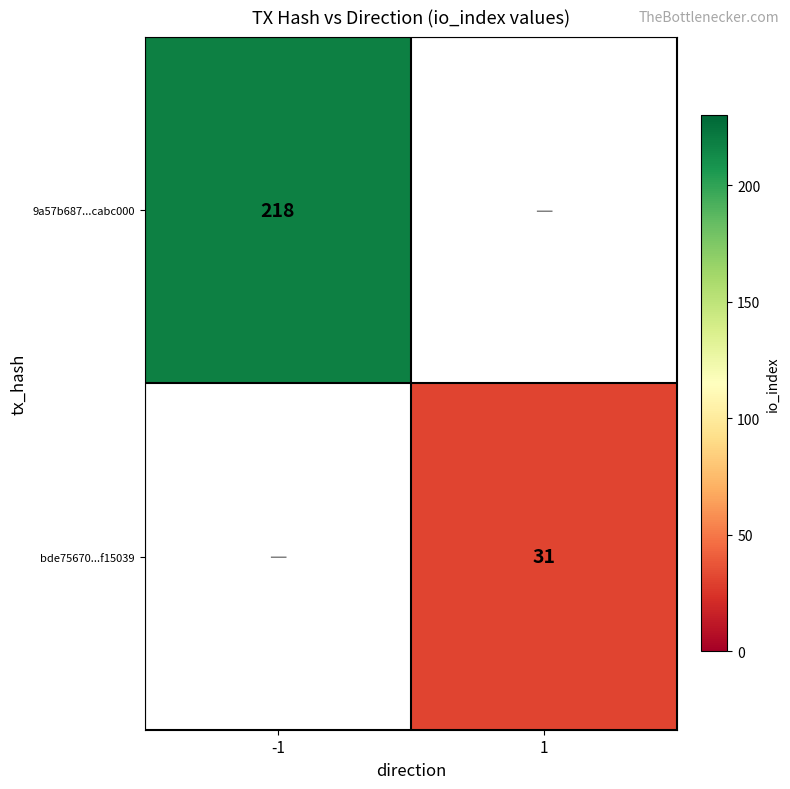

The bde75670...f15039 series shows 31 at 1. True or false?

True